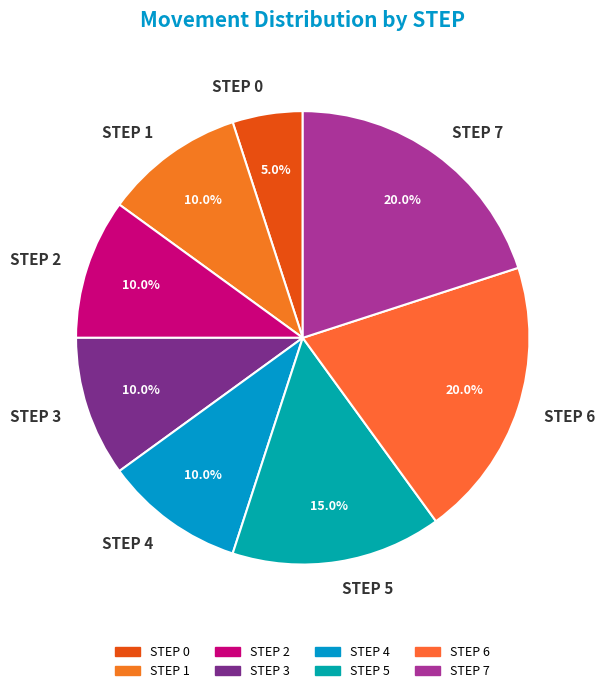

Does STEP 5 account for over 50% of the chart?

No